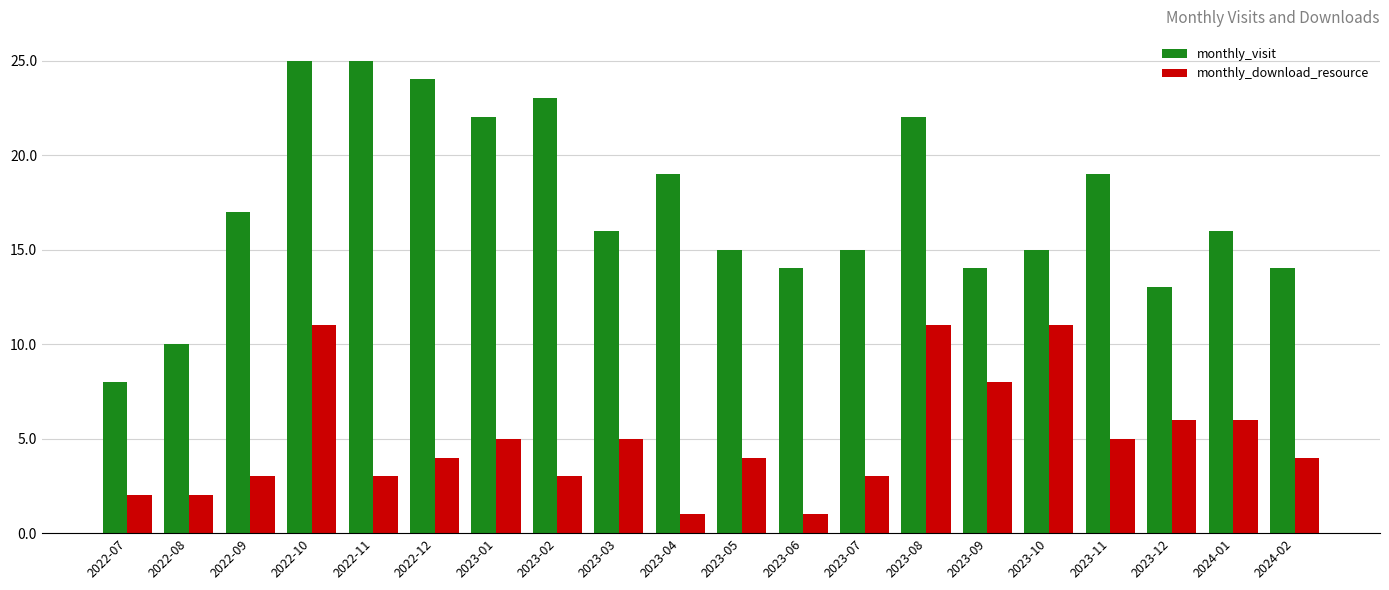

How many data points does each series have?

20